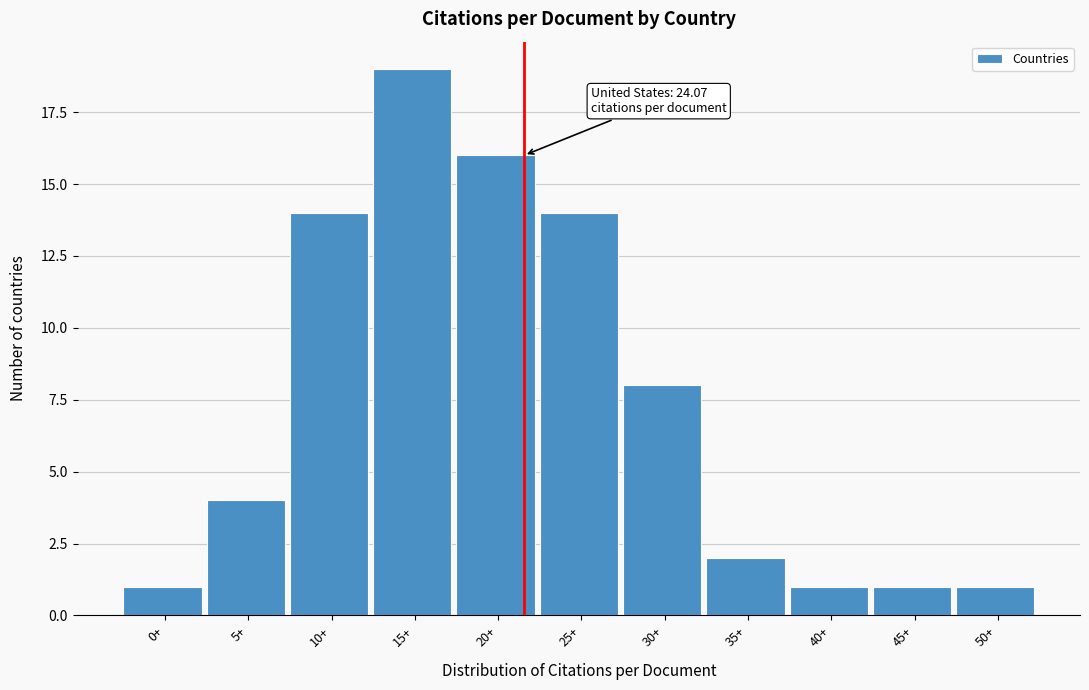

Reading left to right, what are all the values shown in this chart?

1	4	14	19	16	14	8	2	1	1	1